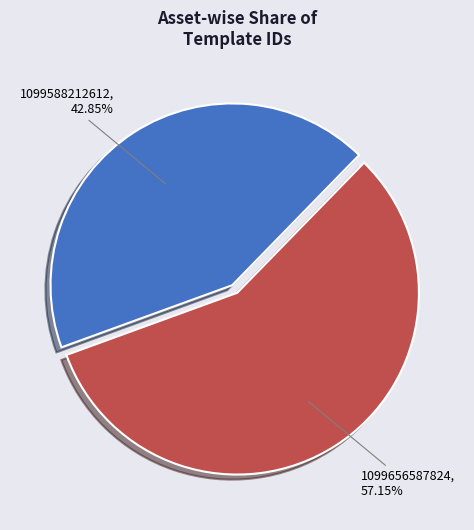

Is it true that 1099588212612 is 43% of the pie?

True